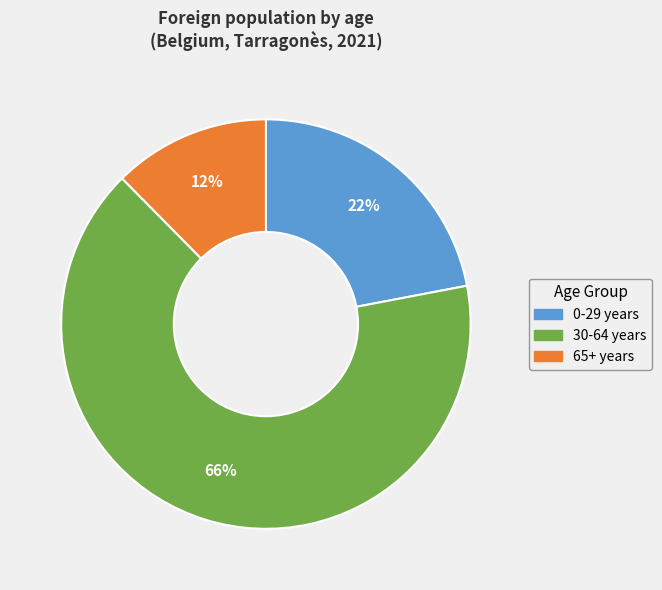

To the nearest percent, what is the average slice percentage?

33%